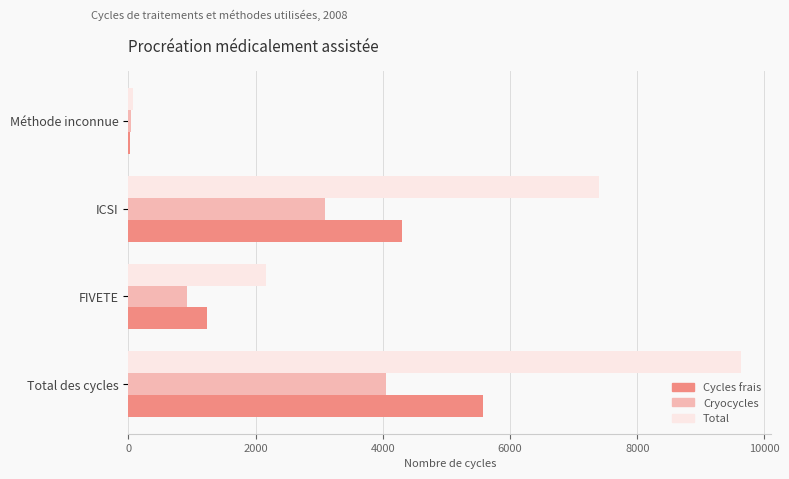

What is the sum of the Cryocycles values at FIVETE and ICSI?

4007